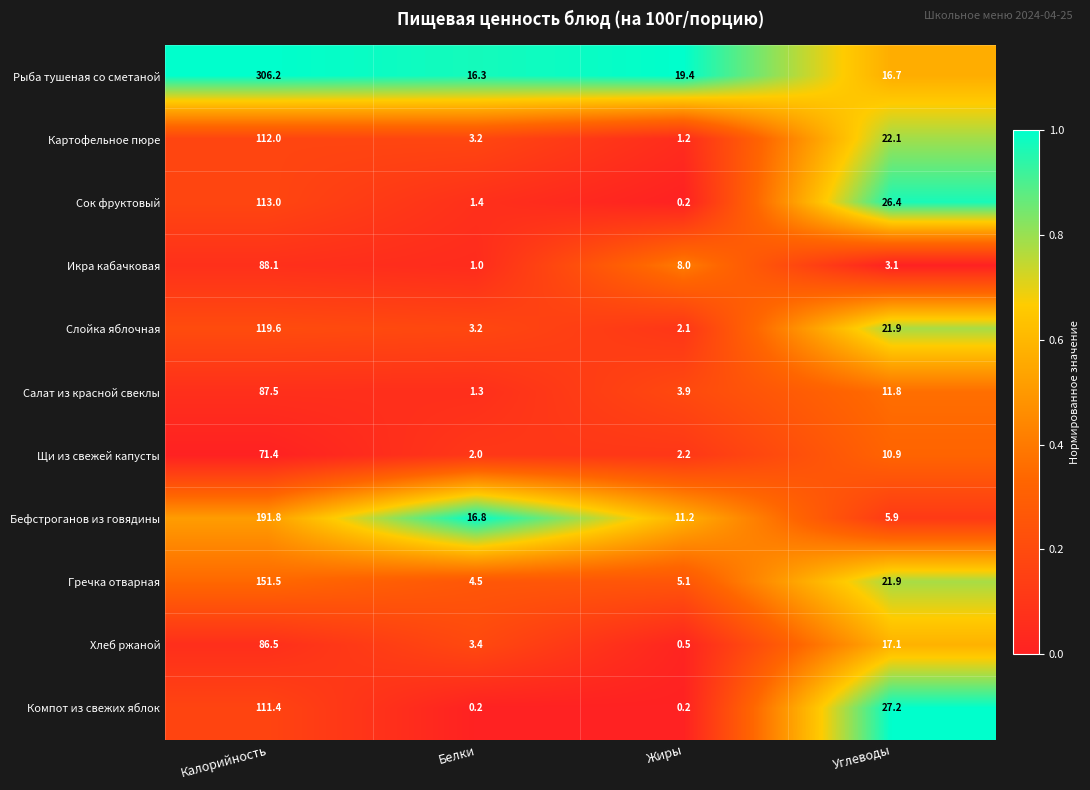

Rank the categories by Слойка яблочная value from highest to lowest.

Калорийность, Углеводы, Белки, Жиры